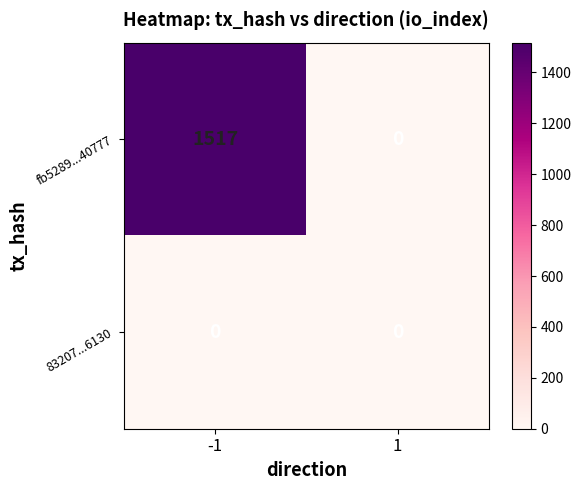

How many values in the fb5289...40777 series are below 1517?

1